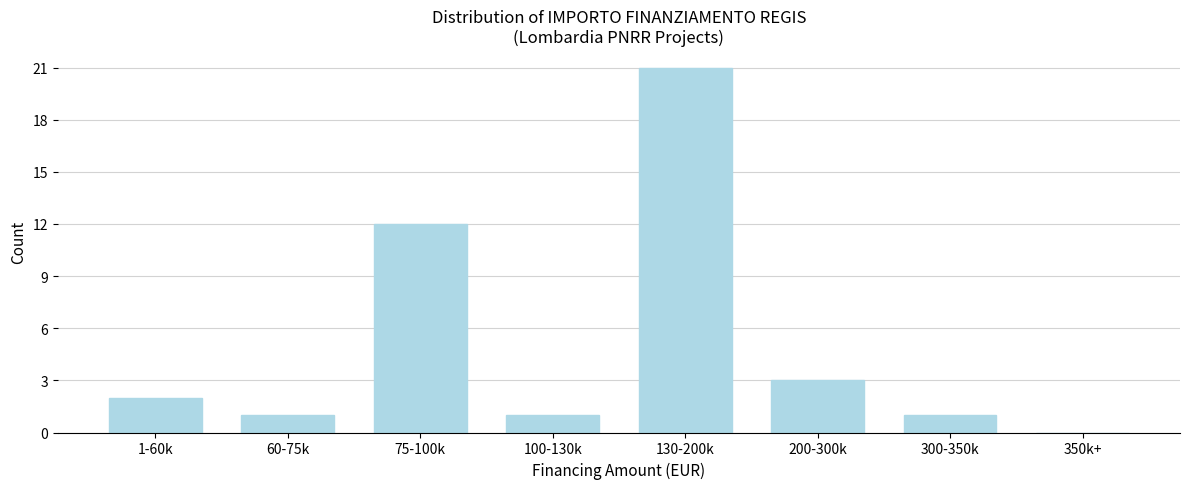

Reading left to right, list all the values displayed in this chart.

1-60k=2	60-75k=1	75-100k=12	100-130k=1	130-200k=21	200-300k=3	300-350k=1	350k+=0